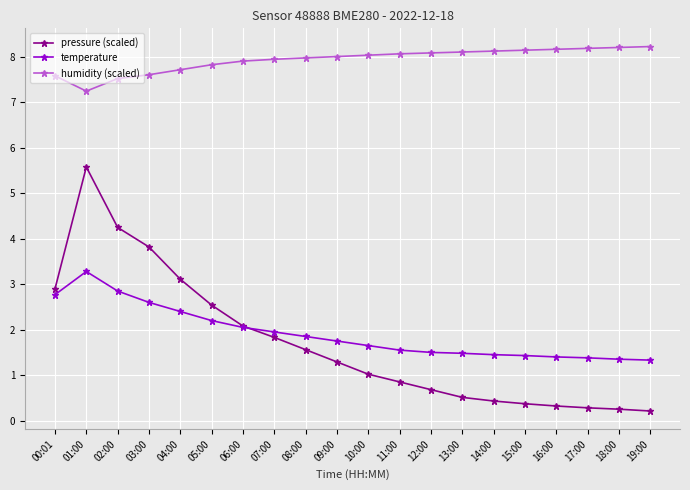

Which series has the widest spread of values?

pressure (scaled)